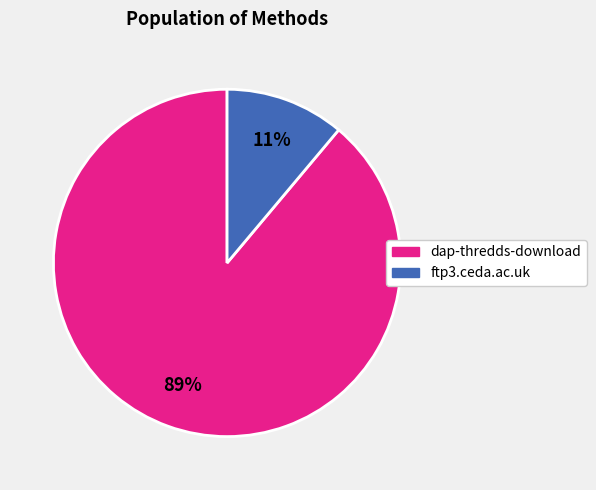

Is there a majority slice in this chart?

Yes